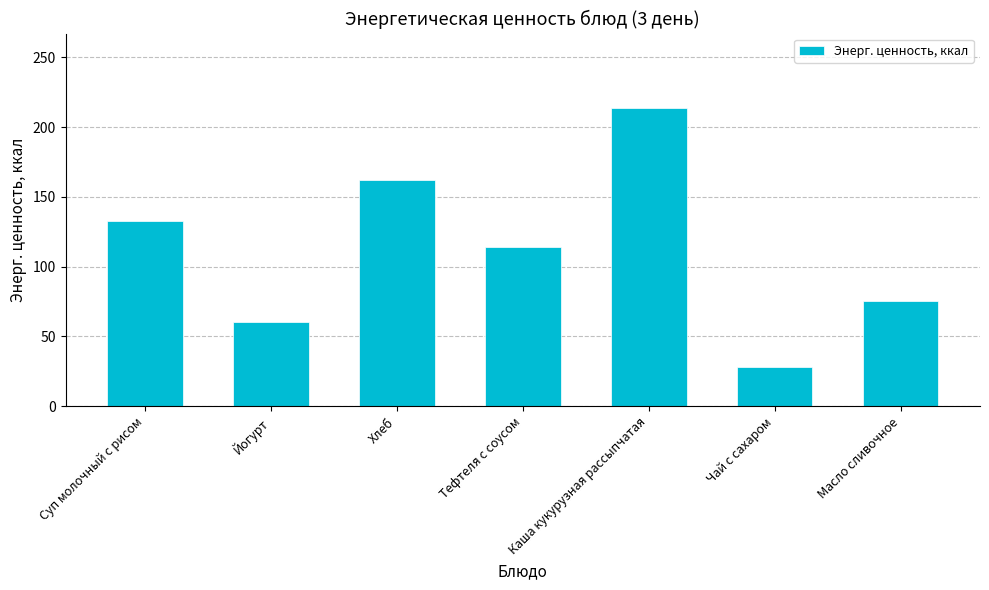

List the labels in order of value, smallest first.

Чай с сахаром, Йогурт, Масло сливочное, Тефтеля с соусом, Суп молочный с рисом, Хлеб, Каша кукурузная рассыпчатая